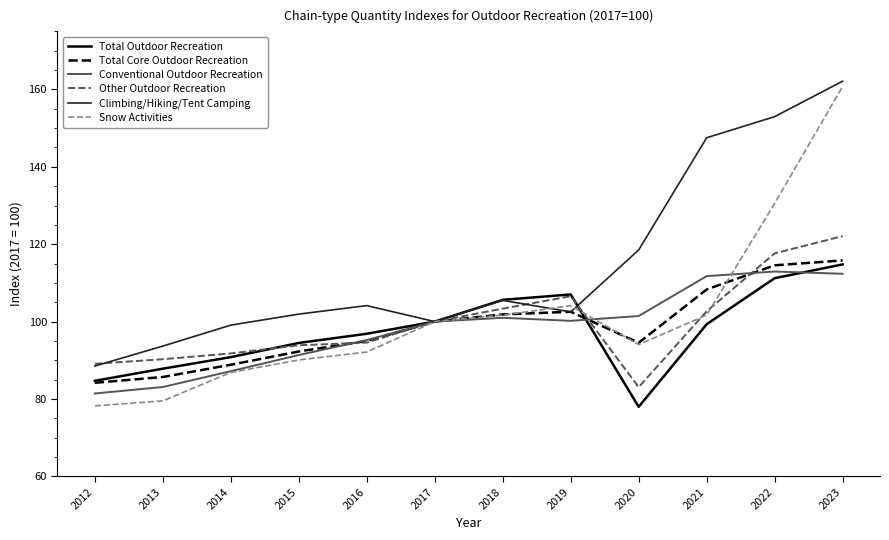

What value does the Conventional Outdoor Recreation series have at 2022?

112.9